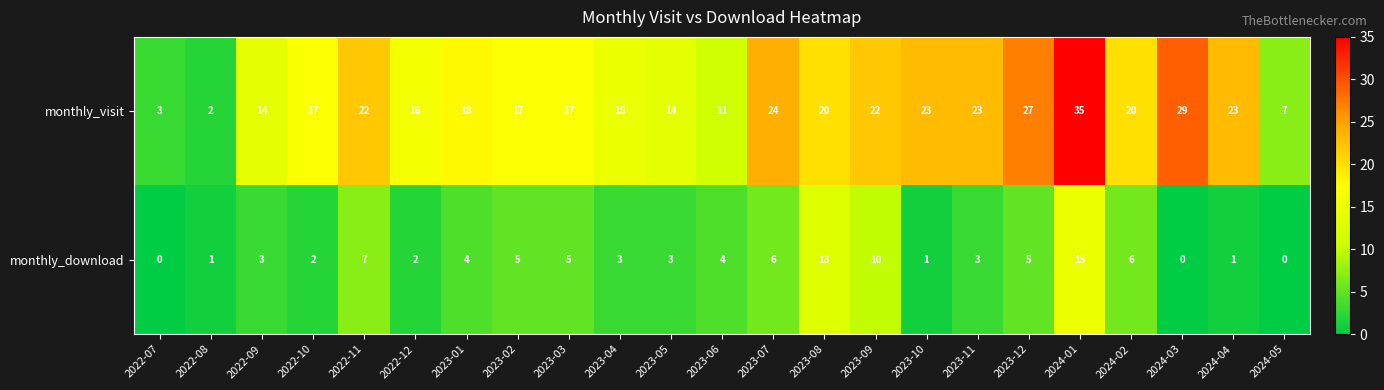

What is the difference between the second highest and minimum values in the monthly_visit series?

27